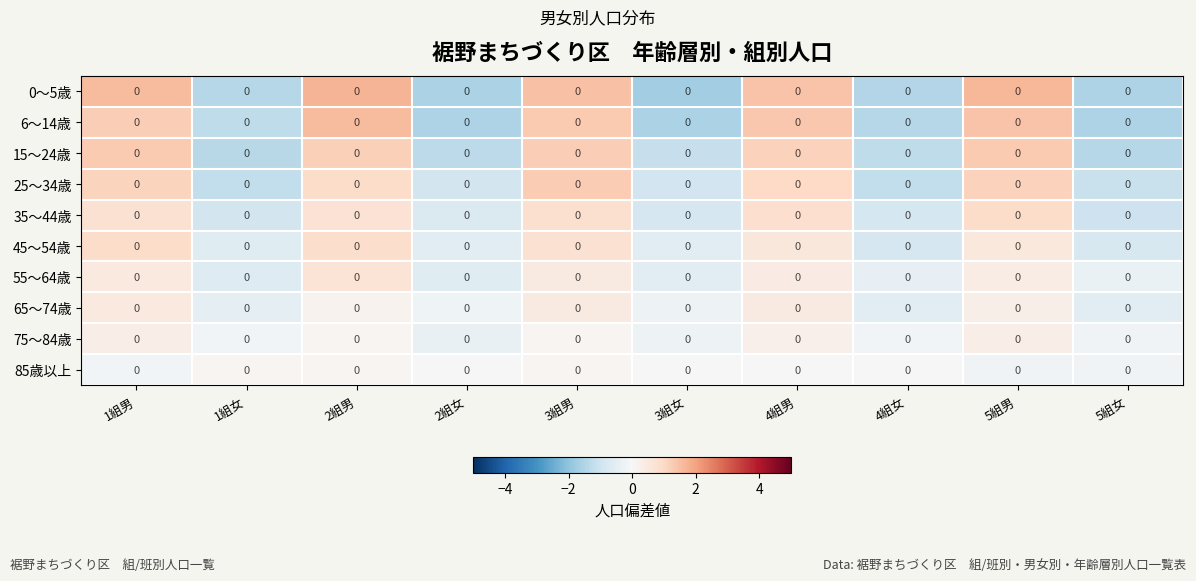

What is the approximate value of 45～54歳 at 1組女?

-0.6